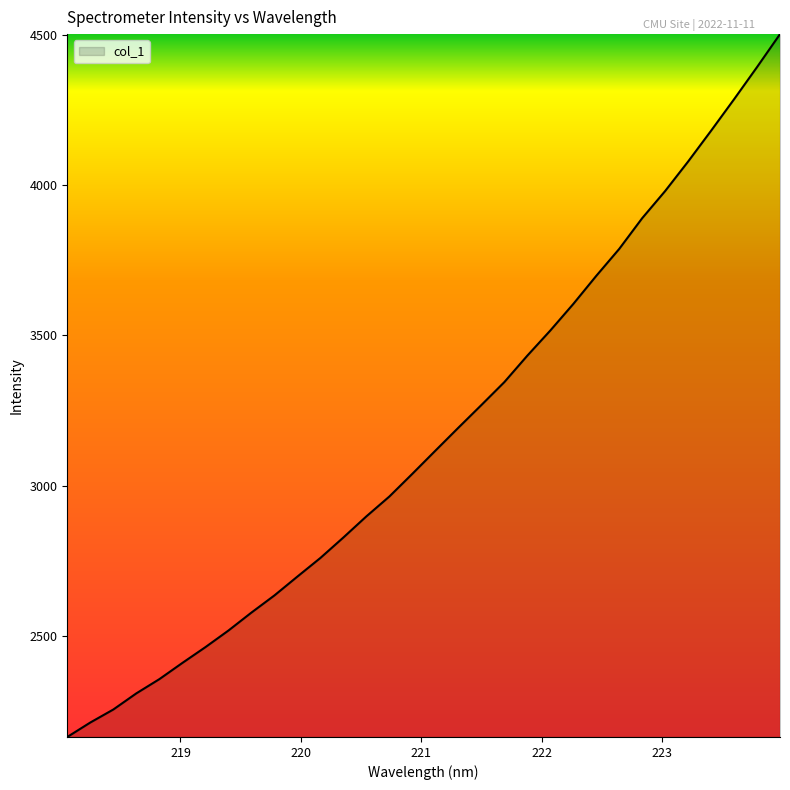

What is the smallest value displayed?

2162.9